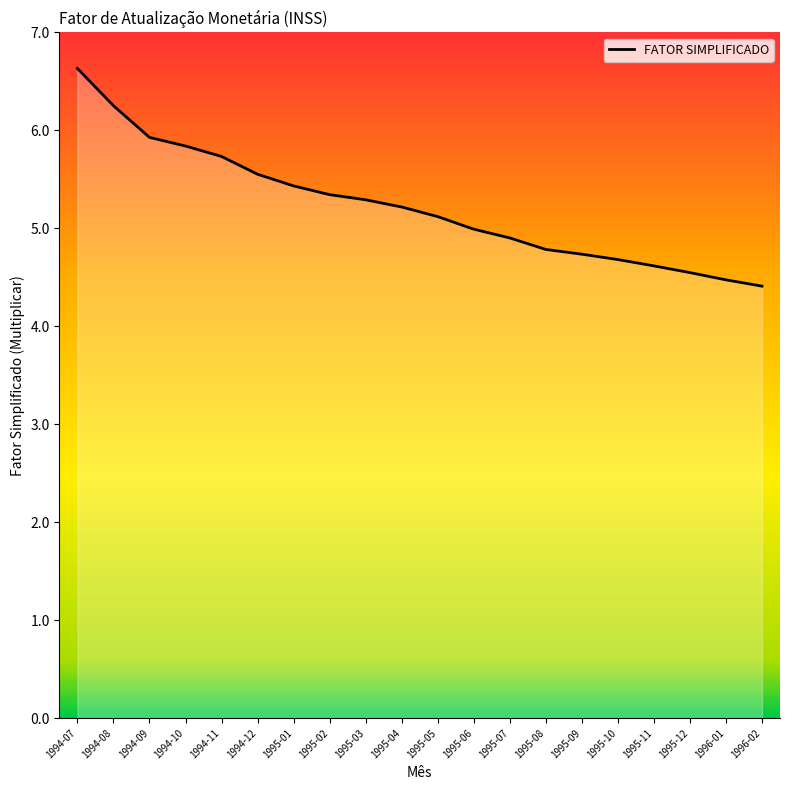

Does the chart have visible grid lines?

No